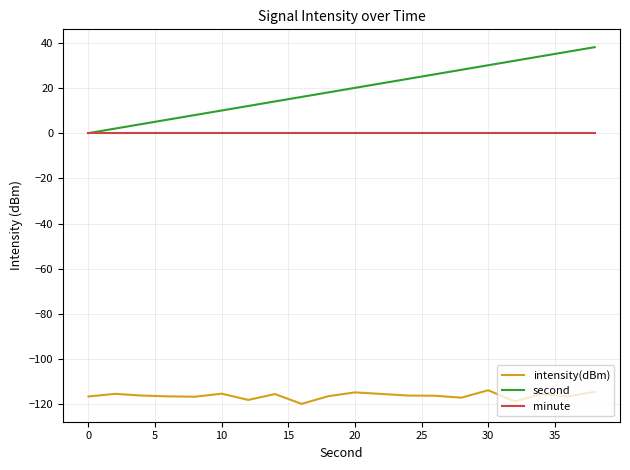

Which series has the largest total across all categories?

second